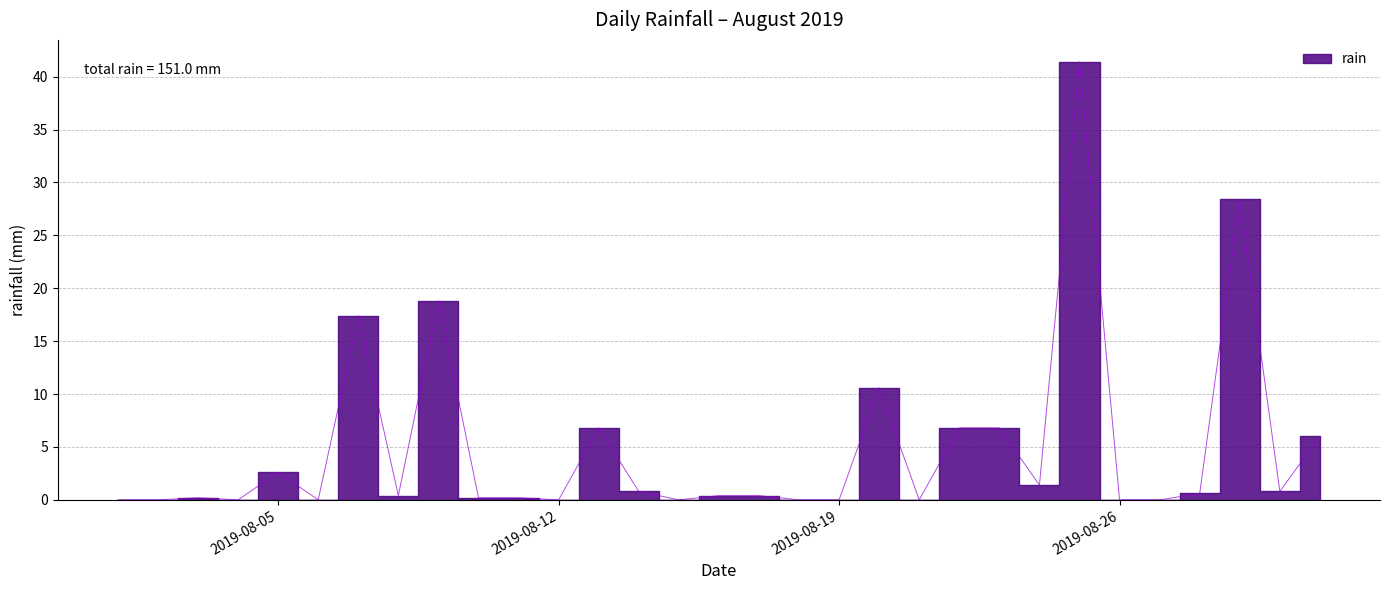

List the labels in order of value, largest first.

2019-08-25, 2019-08-29, 2019-08-09, 2019-08-07, 2019-08-20, 2019-08-13, 2019-08-22, 2019-08-23, 2019-08-31, 2019-08-05, 2019-08-24, 2019-08-14, 2019-08-30, 2019-08-28, 2019-08-08, 2019-08-16, 2019-08-17, 2019-08-03, 2019-08-10, 2019-08-11, 2019-08-01, 2019-08-02, 2019-08-04, 2019-08-06, 2019-08-12, 2019-08-15, 2019-08-18, 2019-08-19, 2019-08-21, 2019-08-26, 2019-08-27